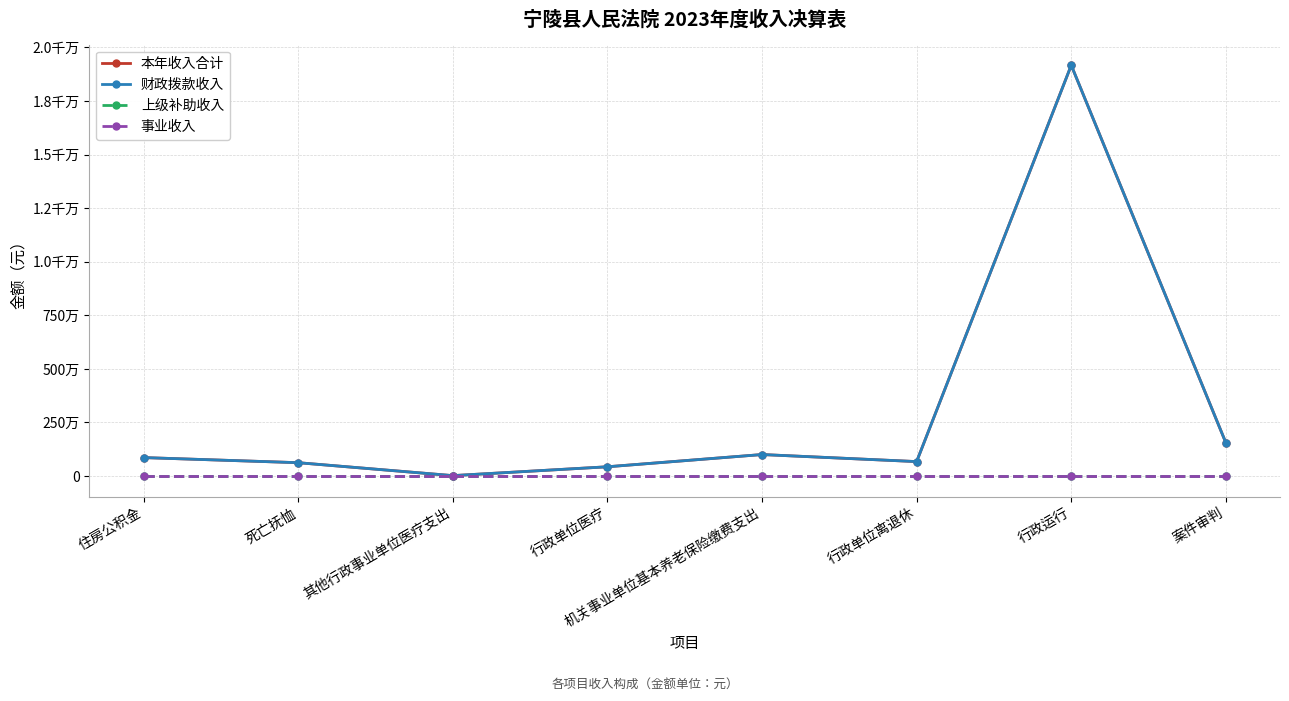

Rank the series at 机关事业单位基本养老保险缴费支出 from lowest to highest value.

上级补助收入, 事业收入, 本年收入合计, 财政拨款收入